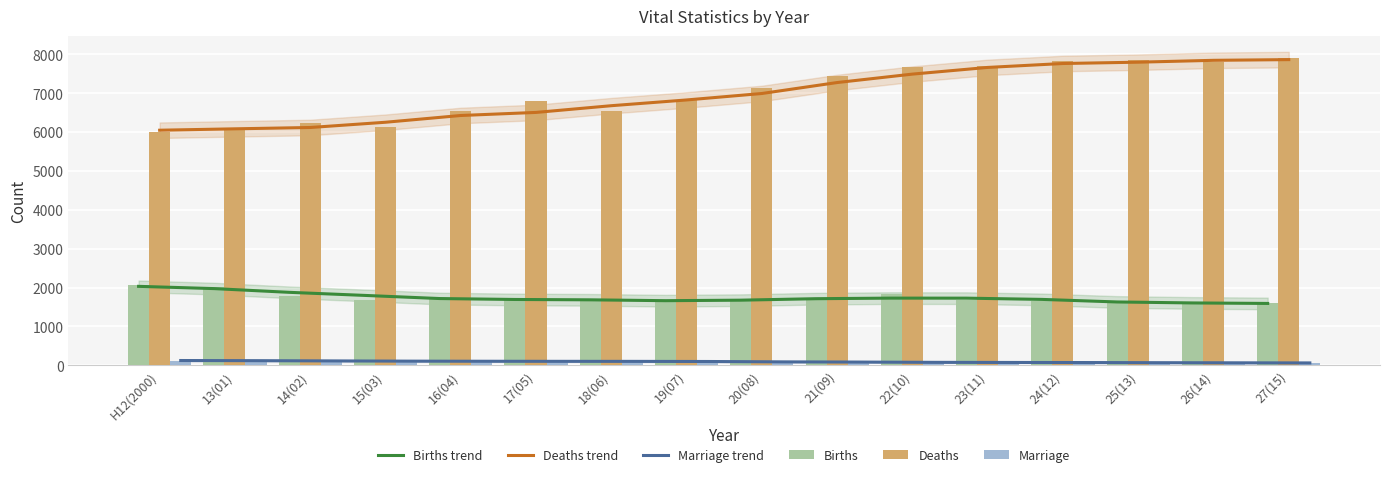

At how many categories does at least one series exceed 377?

16